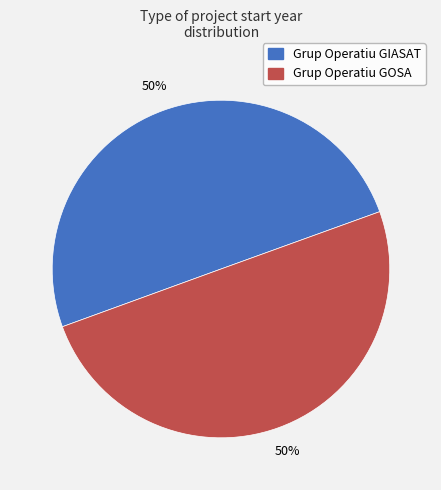

To the nearest percent, what portion does Grup Operatiu GIASAT represent?

50%